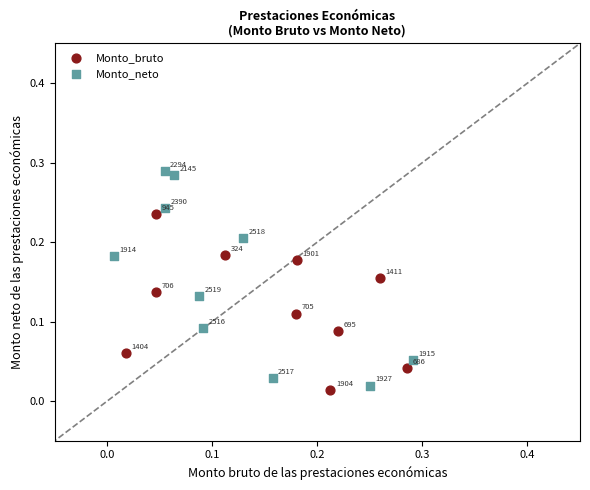

Which series has the largest Y range (max minus min)?

Monto_neto